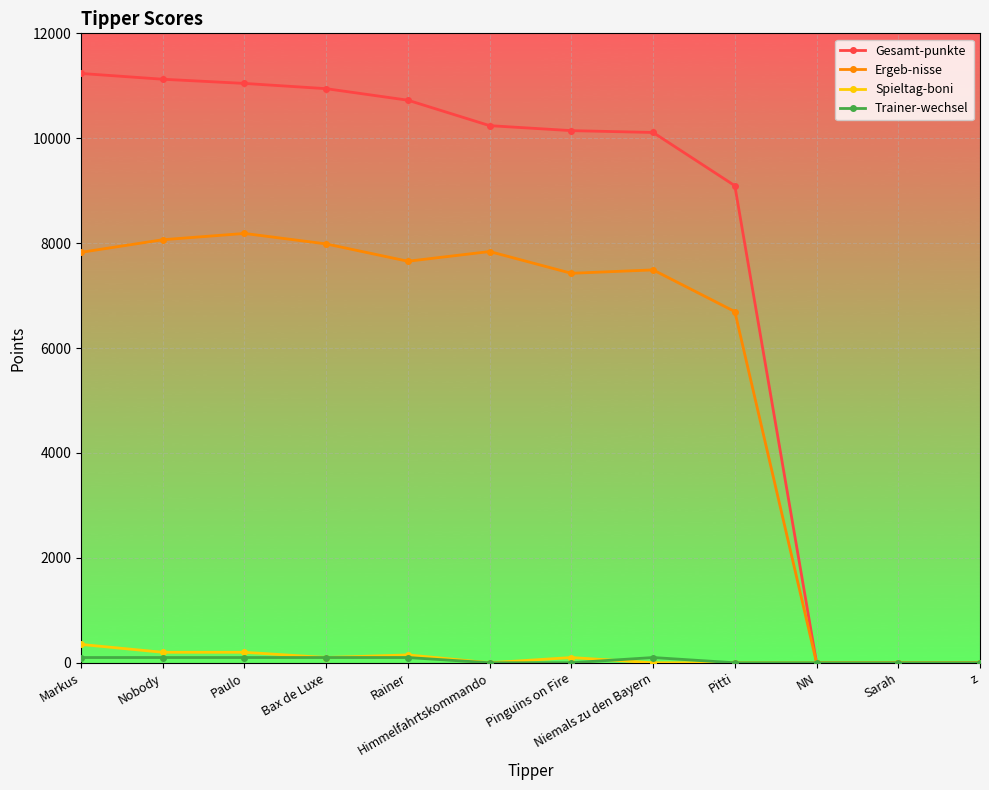

What is the maximum value shown in the chart?

11235